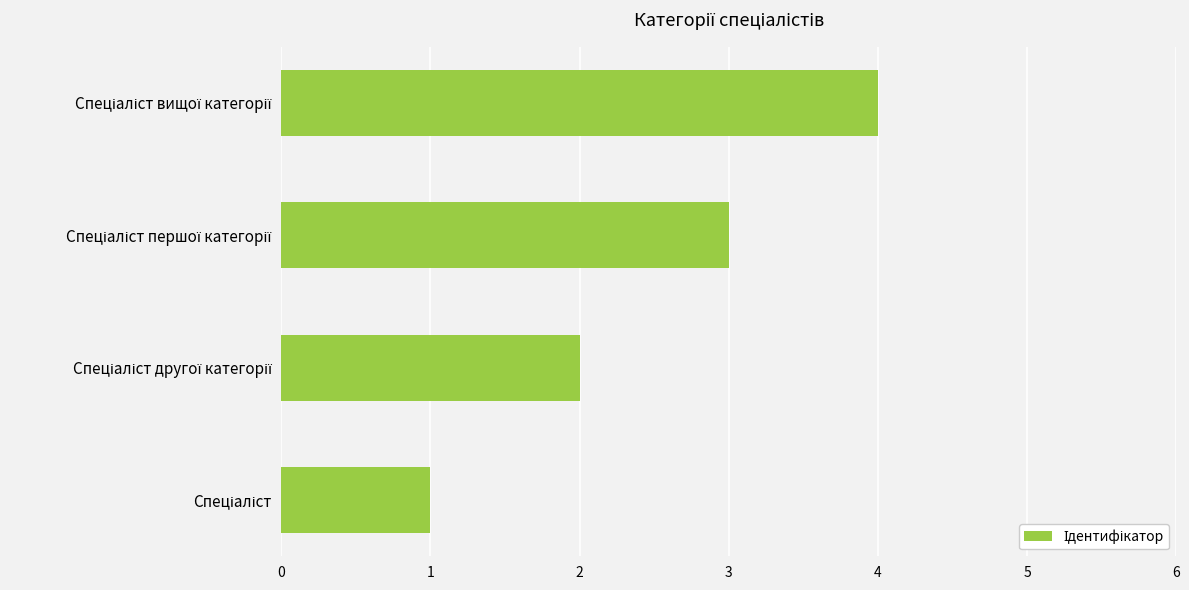

What is the sum of all values?

10